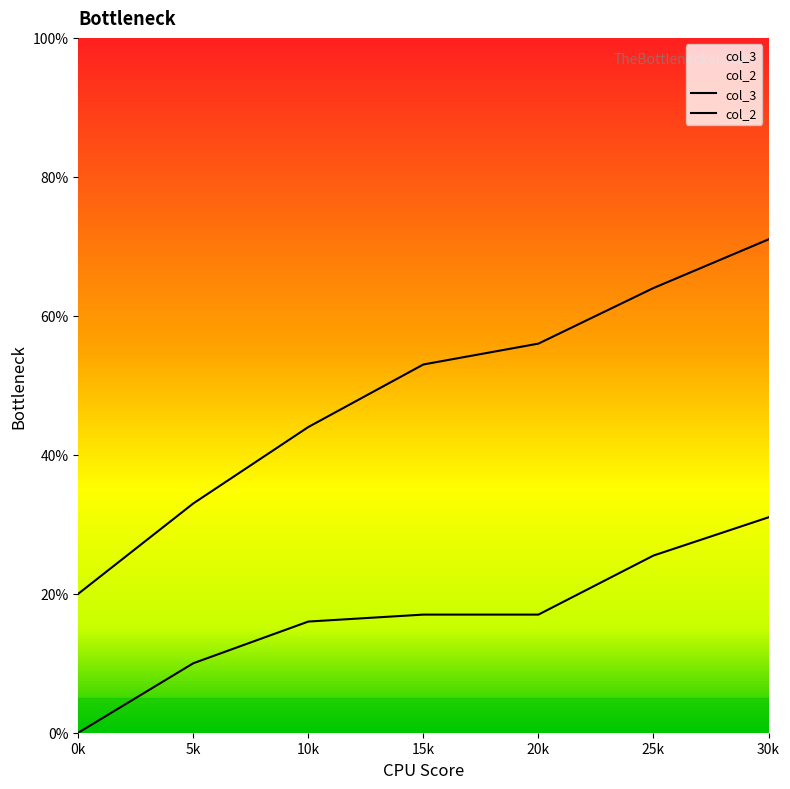

Reading left to right, what are all the values shown in this chart?

col_3: 20.0	33.0	44.0	53.0	56.0	64.0	71.0
col_2: 0.0	10.0	16.0	17.0	17.0	25.5	31.0